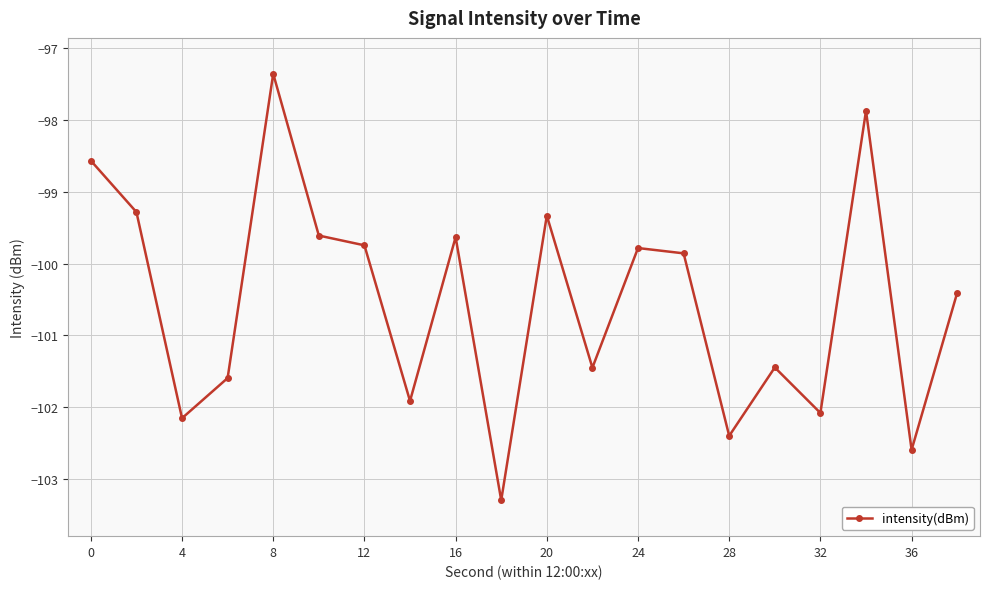

What is the difference between the second highest and minimum values?

5.4